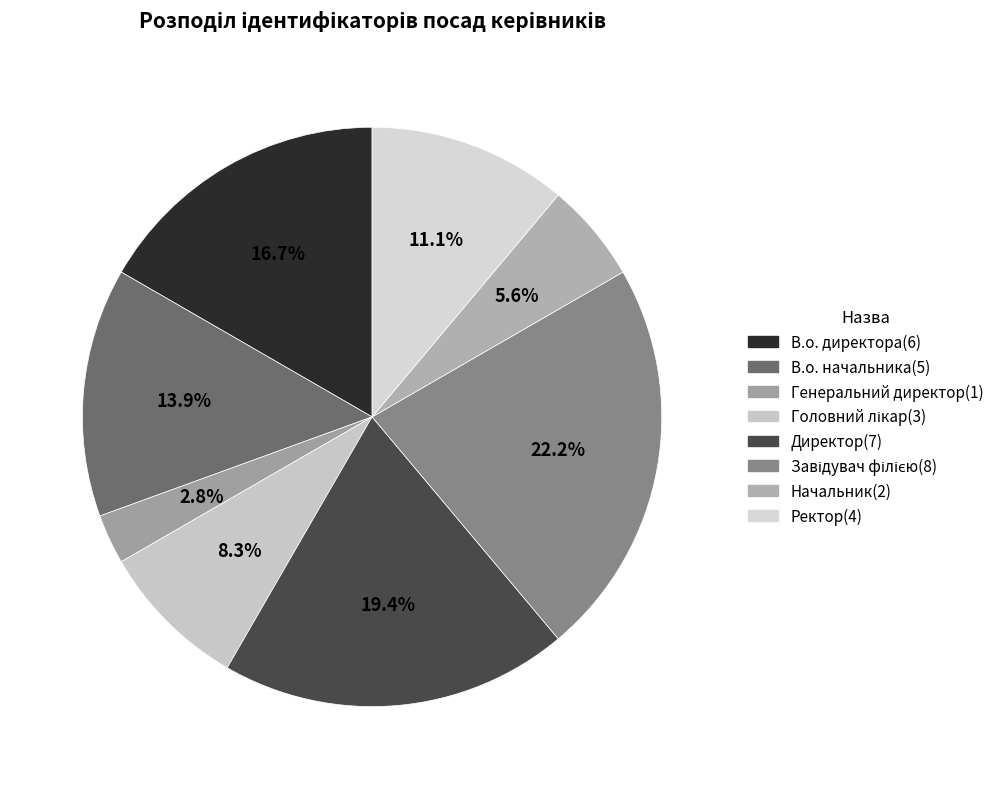

To the nearest percent, what is the combined percentage of В.о. начальника and Завідувач філією?

36%